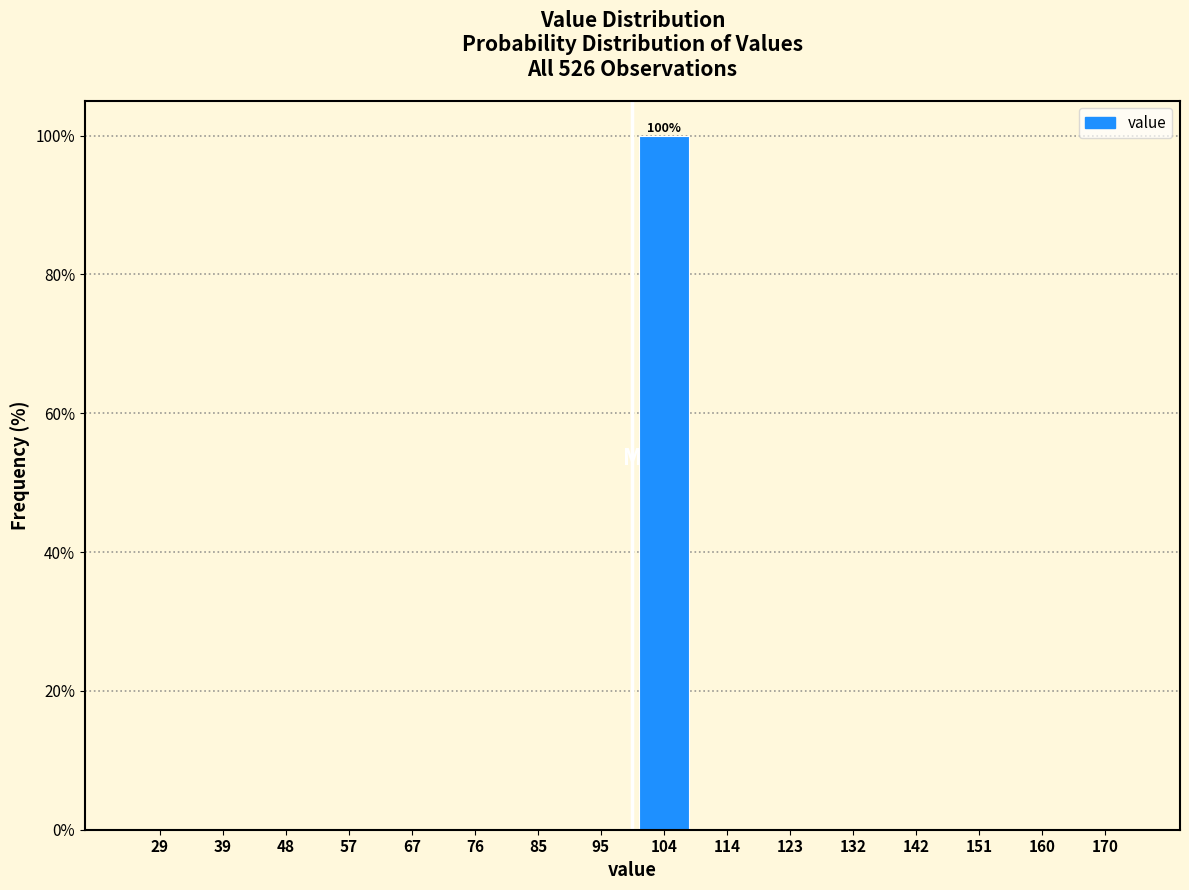

Over which range of the x-axis is the bar tallest?

100 to 109